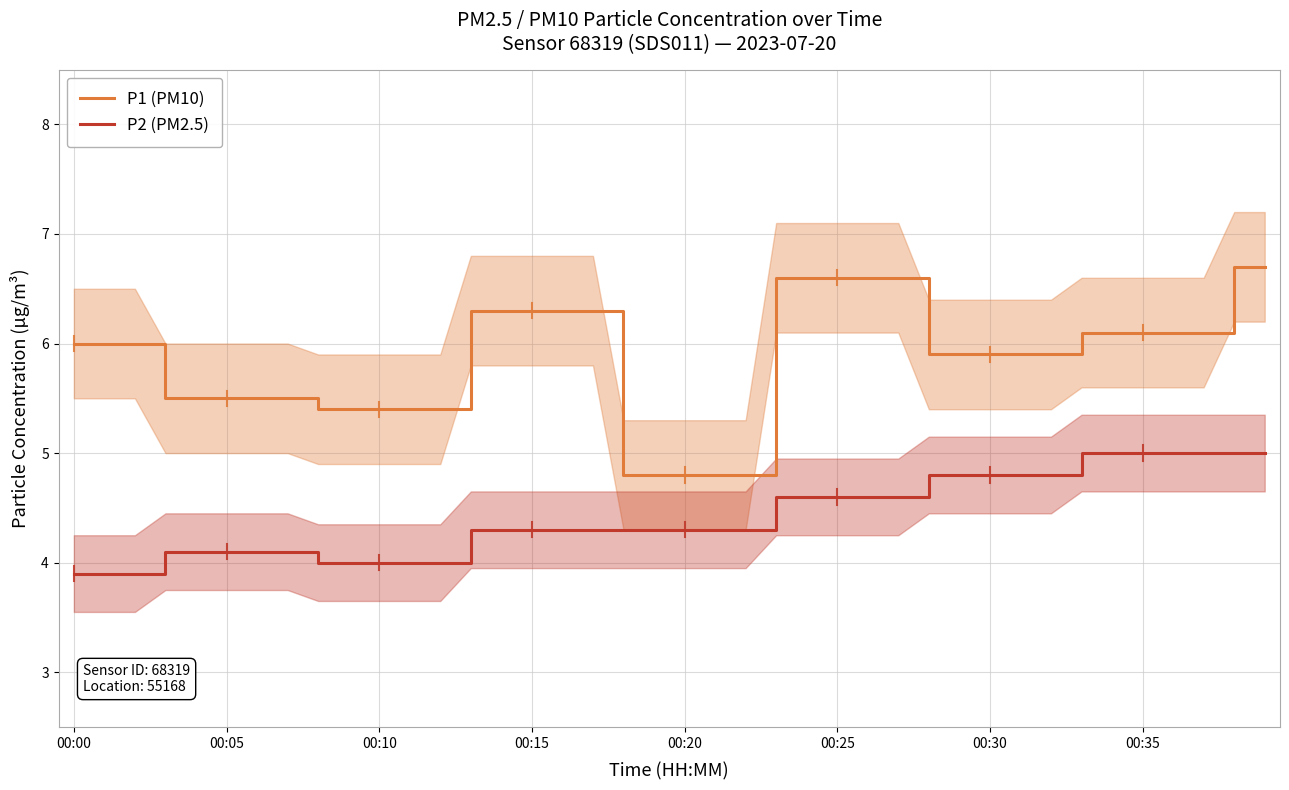

What is the difference between the second highest and minimum values in the P2 (PM2.5) series?

1.1